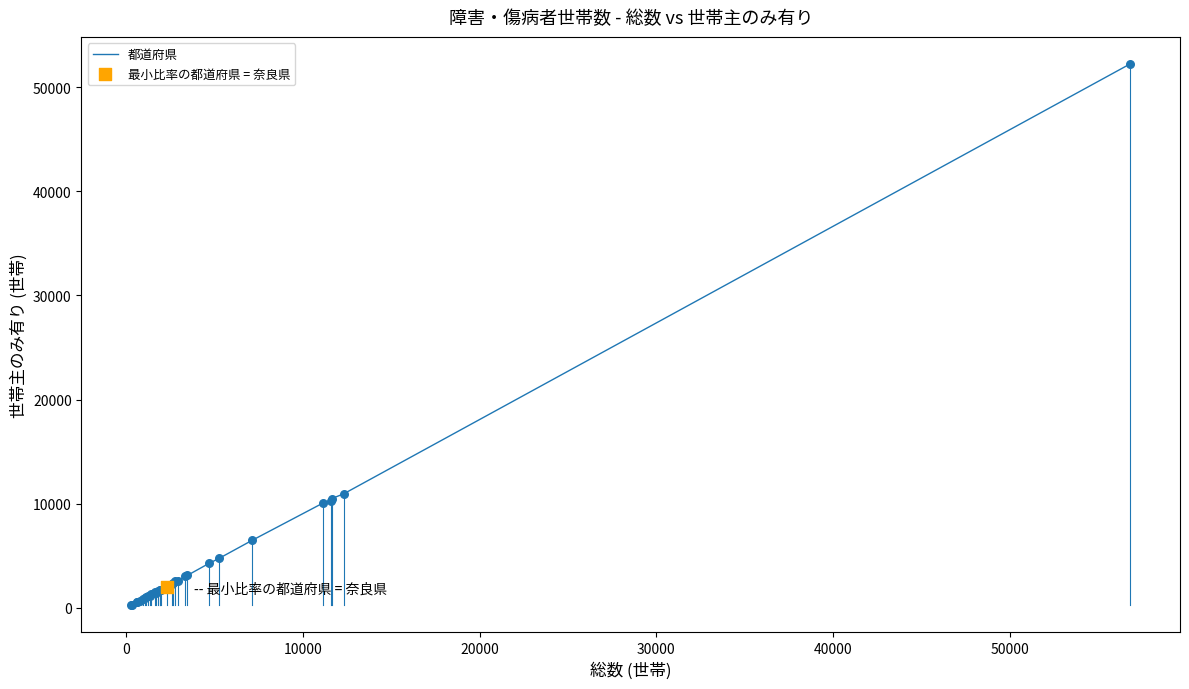

What is the greatest value displayed?

52216